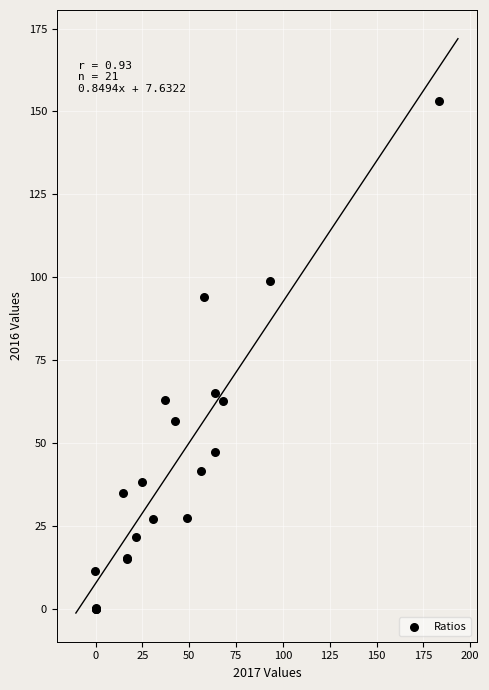

What Y value in the scatter plot is closest to 76?

65.1